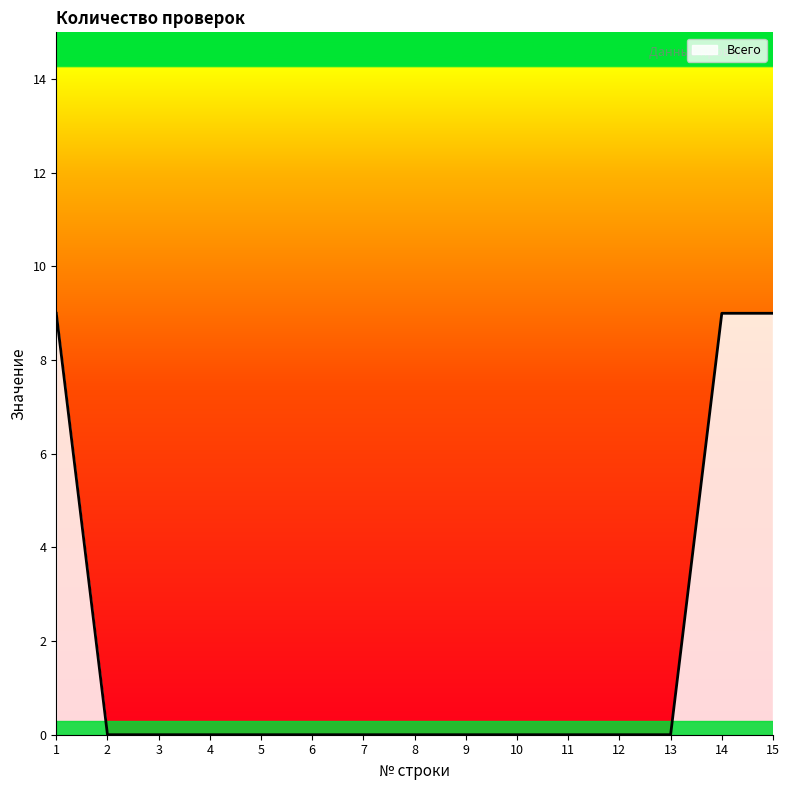

Is it true that the value at 6 is -5?

False